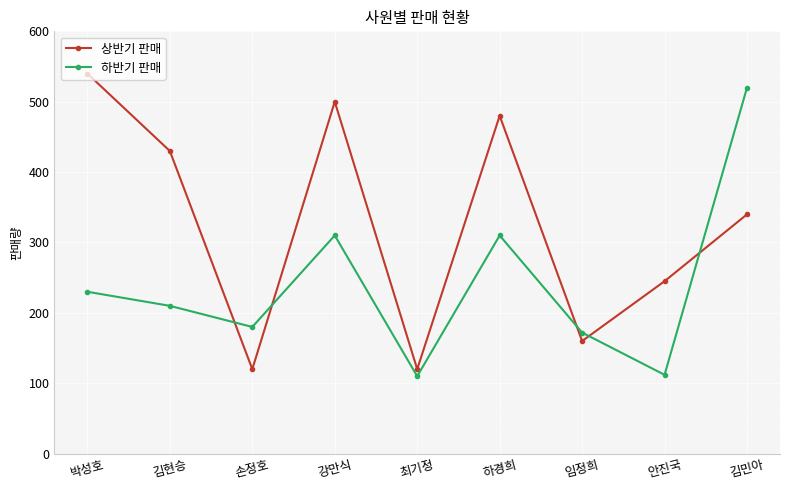

Which series ends up on top after the final intersection of 상반기 판매 and 하반기 판매?

하반기 판매